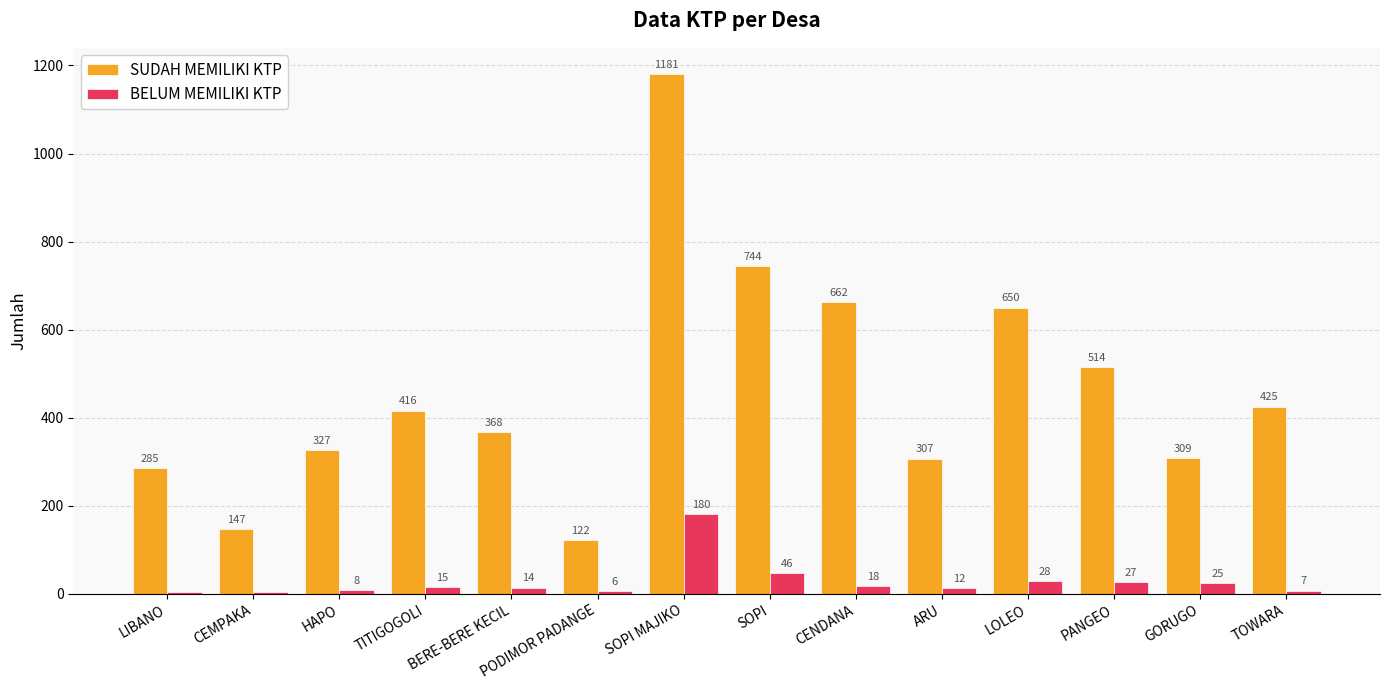

Reading left to right, extract all data points from this chart.

SUDAH MEMILIKI KTP: LIBANO=285	CEMPAKA=147	HAPO=327	TITIGOGOLI=416	BERE-BERE KECIL=368	PODIMOR PADANGE=122	SOPI MAJIKO=1181	SOPI=744	CENDANA=662	ARU=307	LOLEO=650	PANGEO=514	GORUGO=309	TOWARA=425
BELUM MEMILIKI KTP: LIBANO=3	CEMPAKA=4	HAPO=8	TITIGOGOLI=15	BERE-BERE KECIL=14	PODIMOR PADANGE=6	SOPI MAJIKO=180	SOPI=46	CENDANA=18	ARU=12	LOLEO=28	PANGEO=27	GORUGO=25	TOWARA=7